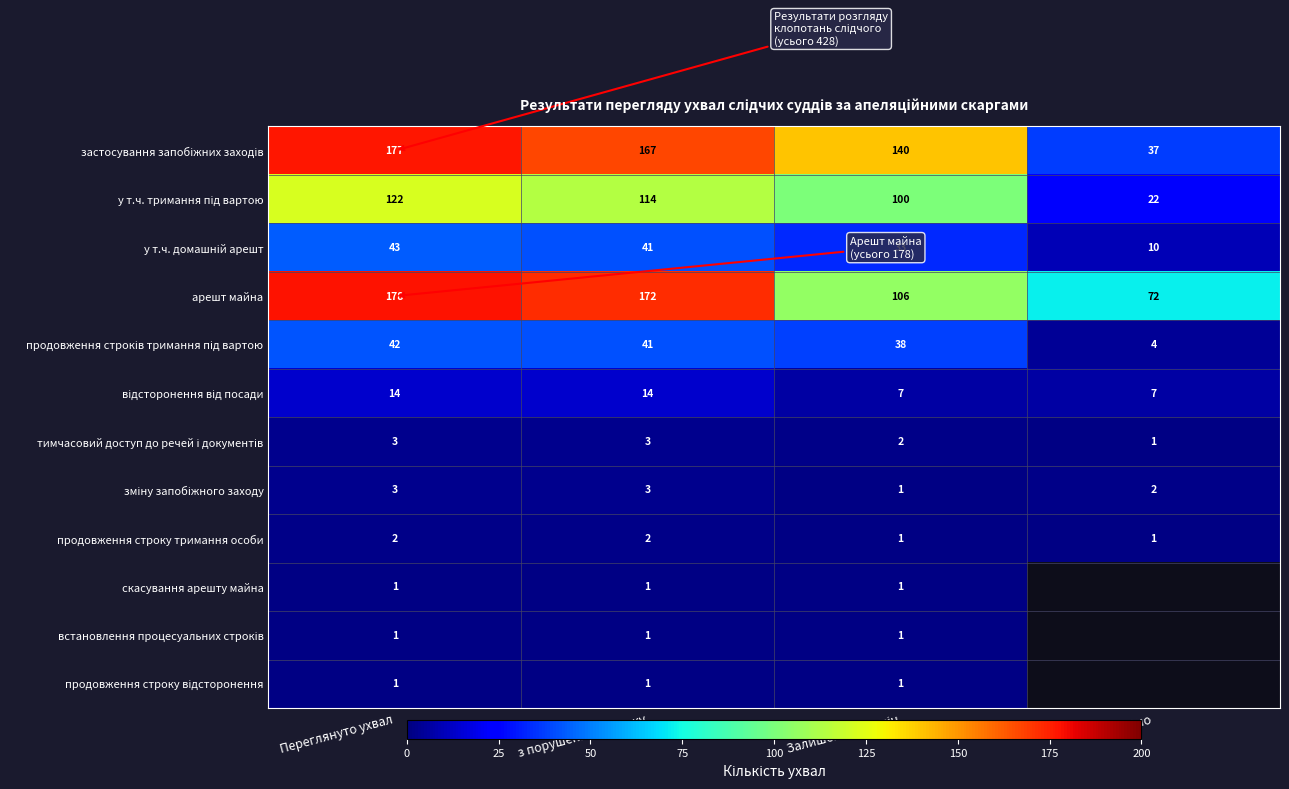

What is the sum of all продовження строків тримання під вартою values?

125.0